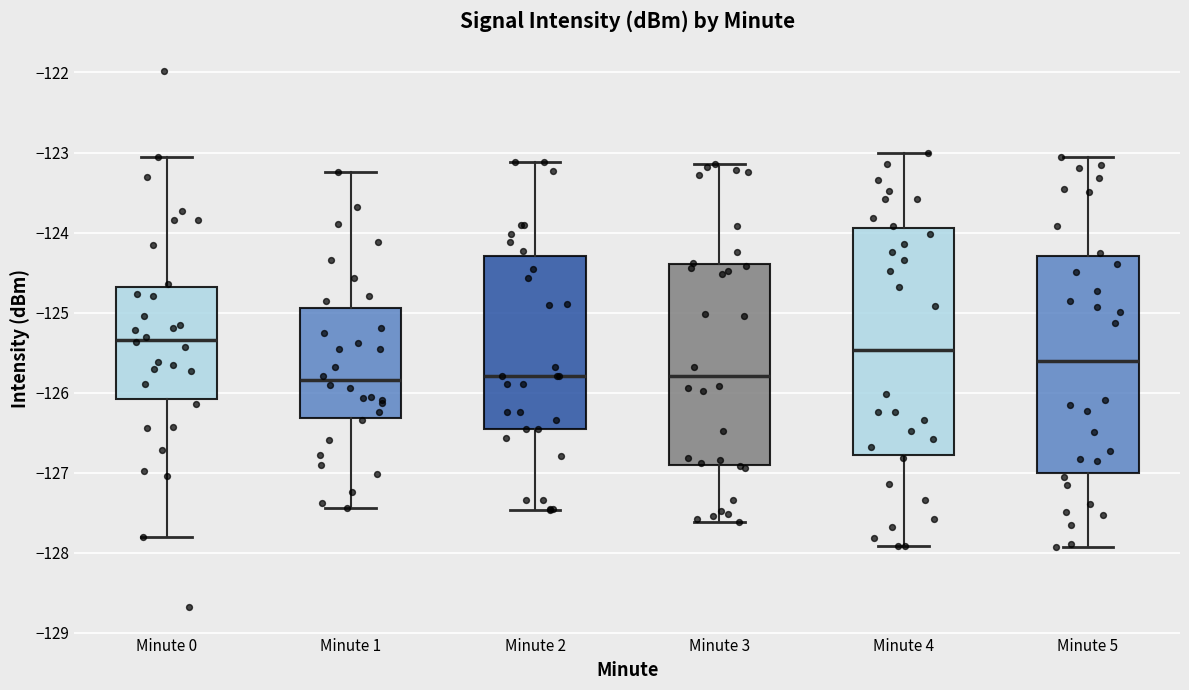

Which box has the highest median line?

Minute 0